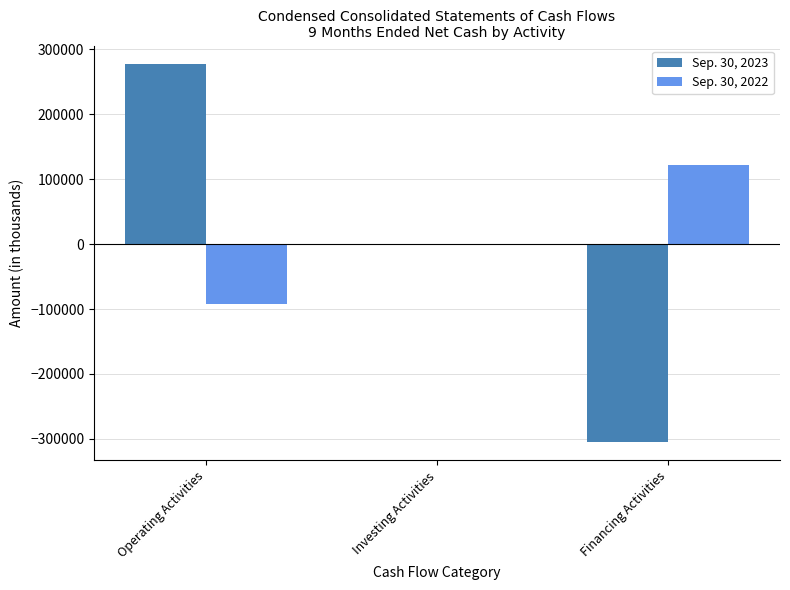

Is the value of Sep. 30, 2023 at Investing Activities greater than the value of Sep. 30, 2022 at Operating Activities?

Yes